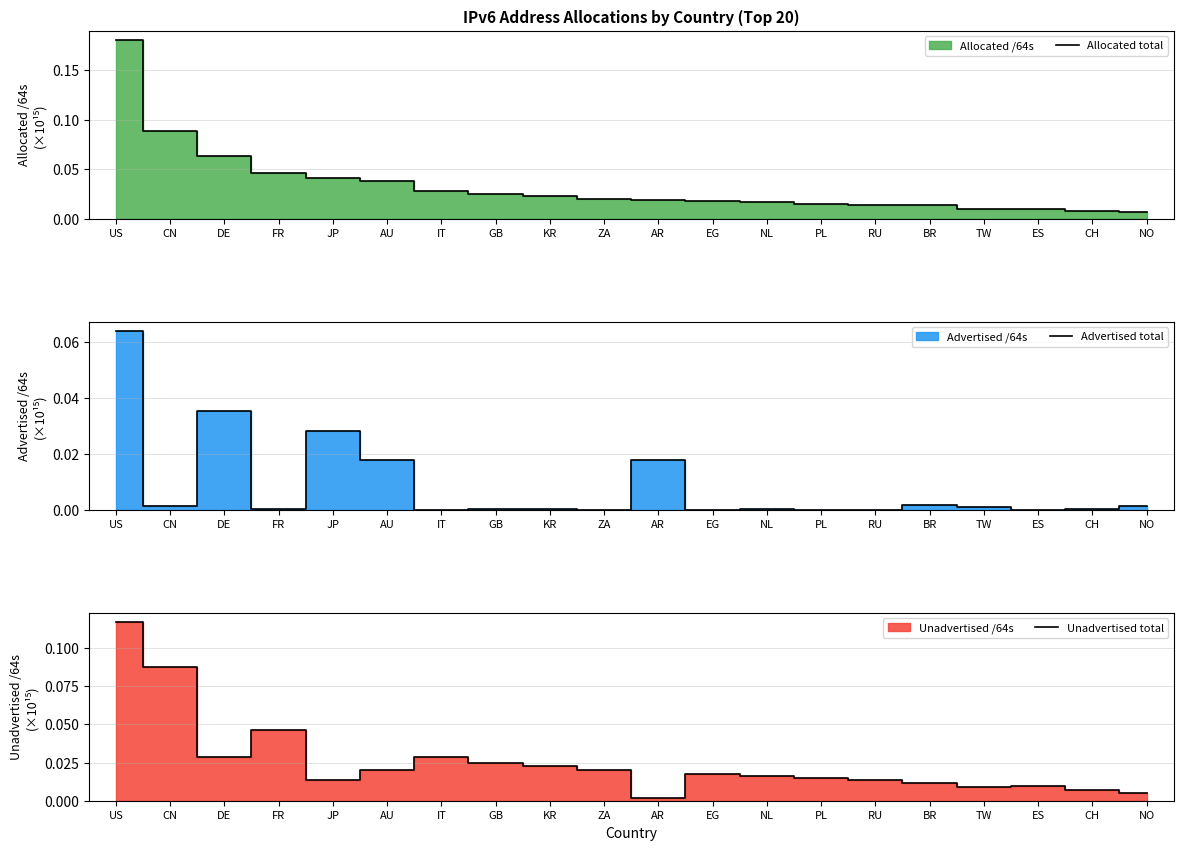

Where is the first local maximum for Unadvertised total?

FR